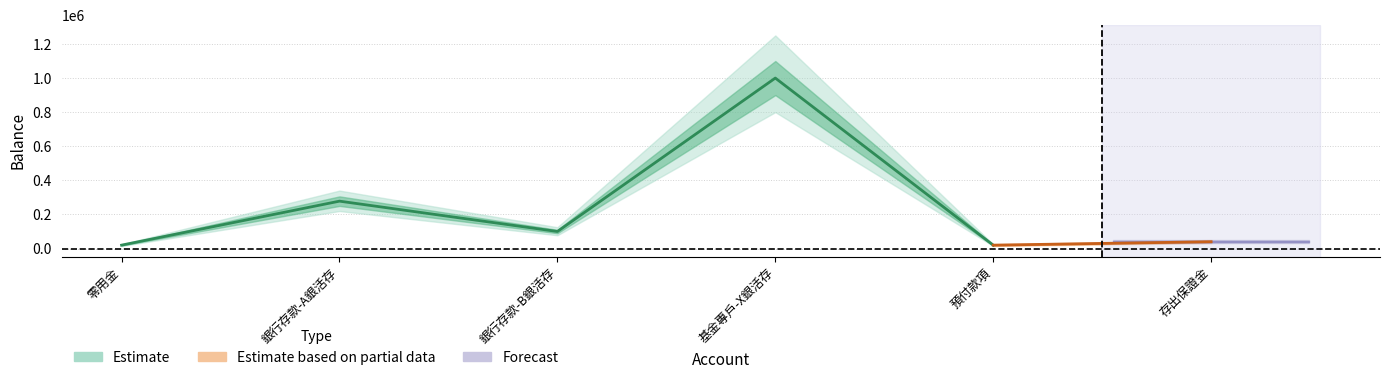

What are all the series names shown in the legend?

Estimate, Estimate based on partial data, Forecast